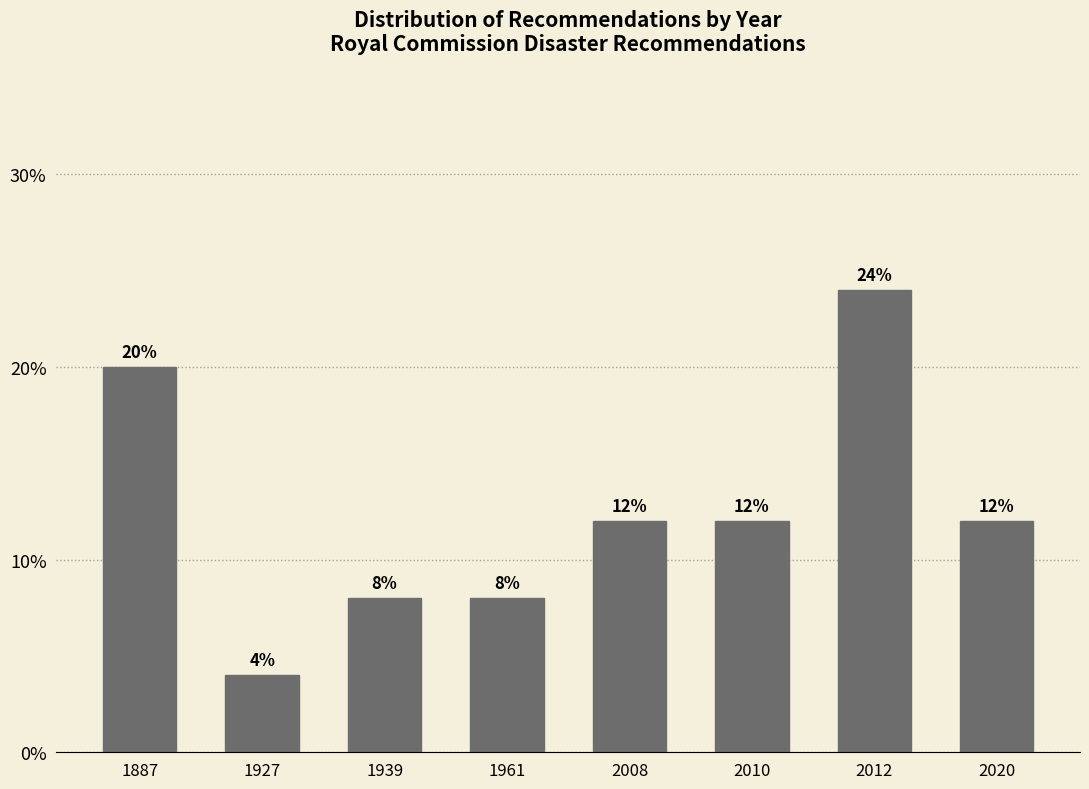

Reading right to left, what are all the values shown in this chart?

2020=12	2012=24	2010=12	2008=12	1961=8	1939=8	1927=4	1887=20